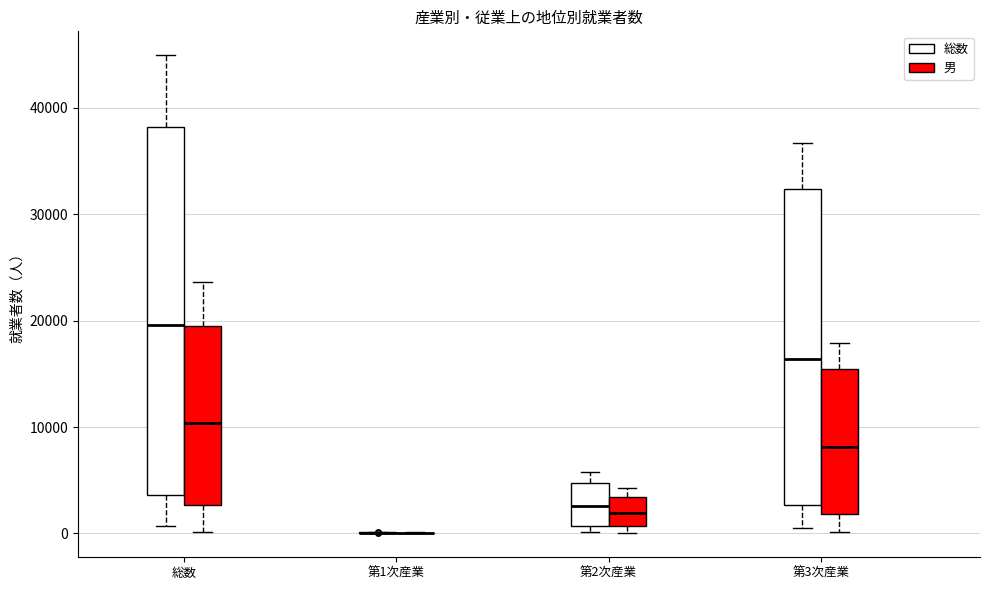

Reading left to right, read every box against the y-axis: the position of its median line, the range the box covers, and the ends of its whiskers. The values are not printed on the chart, so give them approximately, as read against the axis.

総数 (総数): median 20000, box 4000 to 38000, whiskers 1000 to 45000
総数 (男): median 10000, box 3000 to 19000, whiskers 0 to 24000
第1次産業 (総数): box collapsed to a line at 0, whiskers 0 to 0
第1次産業 (男): box collapsed to a line at 0, whiskers 0 to 0
第2次産業 (総数): median 3000, box 1000 to 5000, whiskers 0 to 6000
第2次産業 (男): median 2000, box 1000 to 3000, whiskers 0 to 4000
第3次産業 (総数): median 16000, box 3000 to 32000, whiskers 1000 to 37000
第3次産業 (男): median 8000, box 2000 to 15000, whiskers 0 to 18000